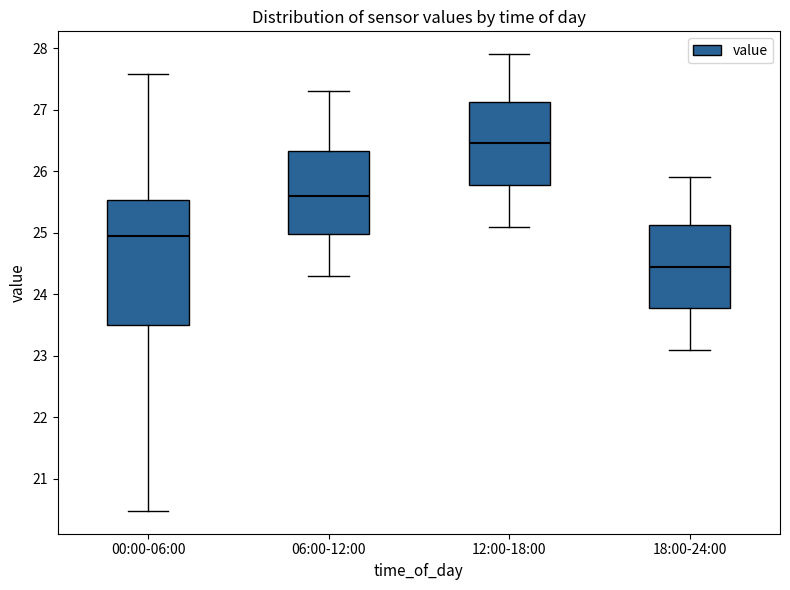

Which box has the highest median line?

12:00-18:00